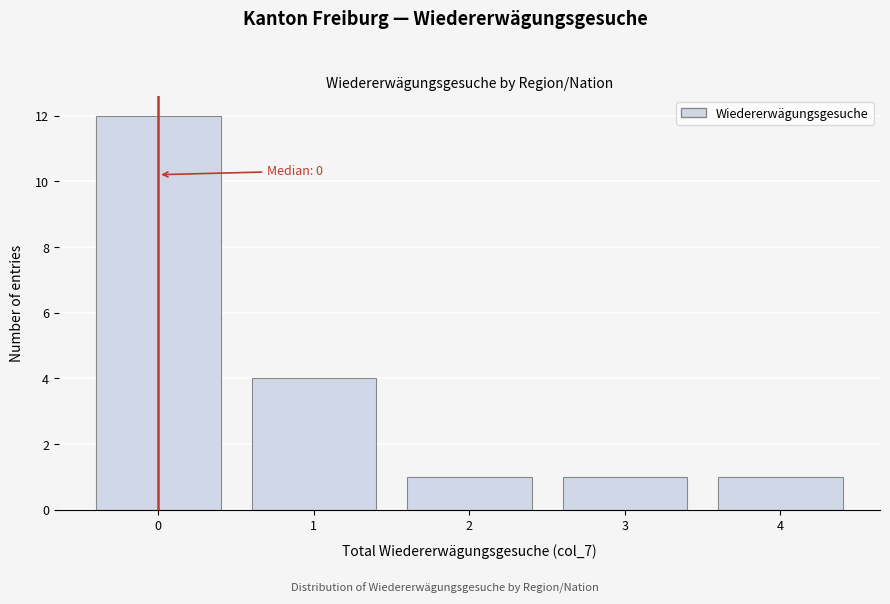

Reading left to right, list all the values displayed in this chart.

12	4	1	1	1